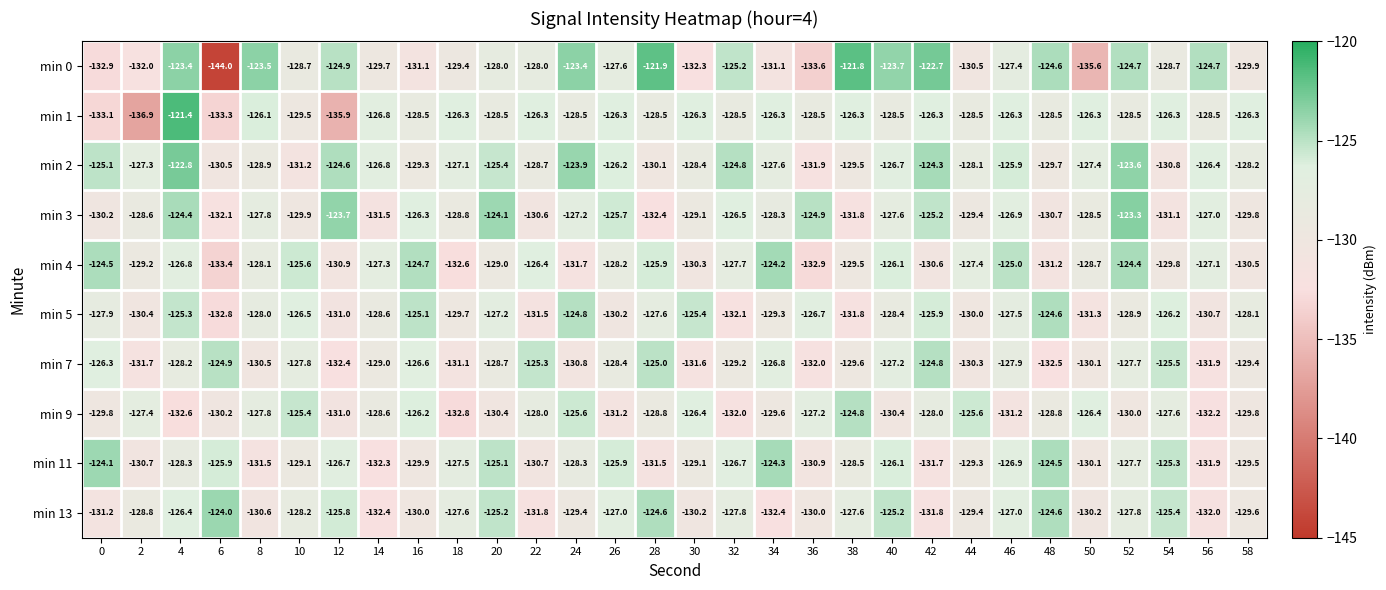

What is the lowest value of the min 4 series?

-133.4